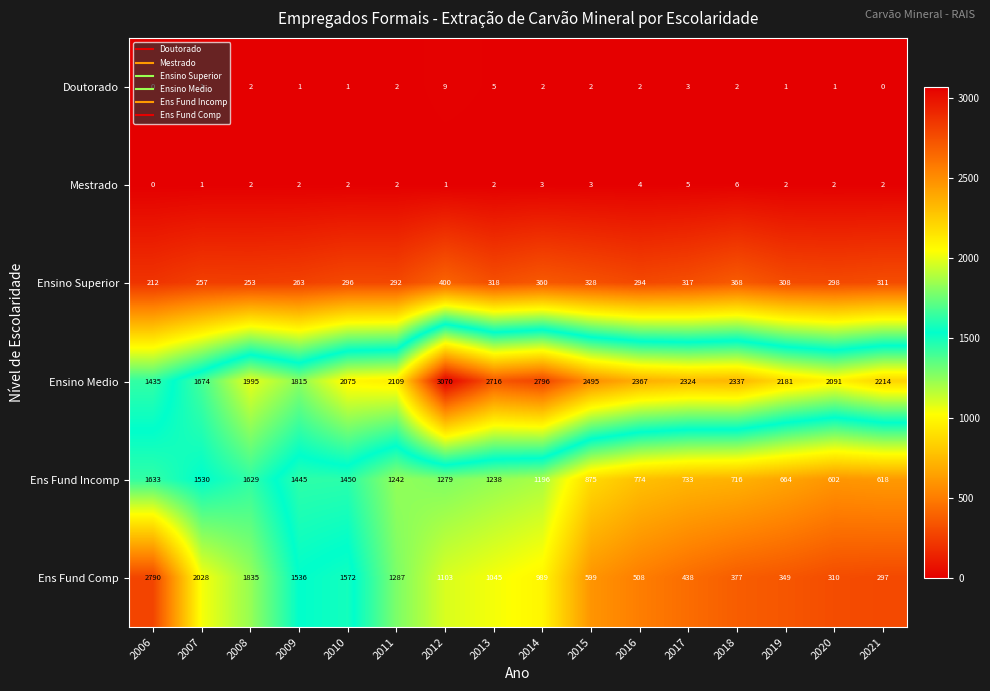

Which category has the highest value in the Ensino Superior series?

2012